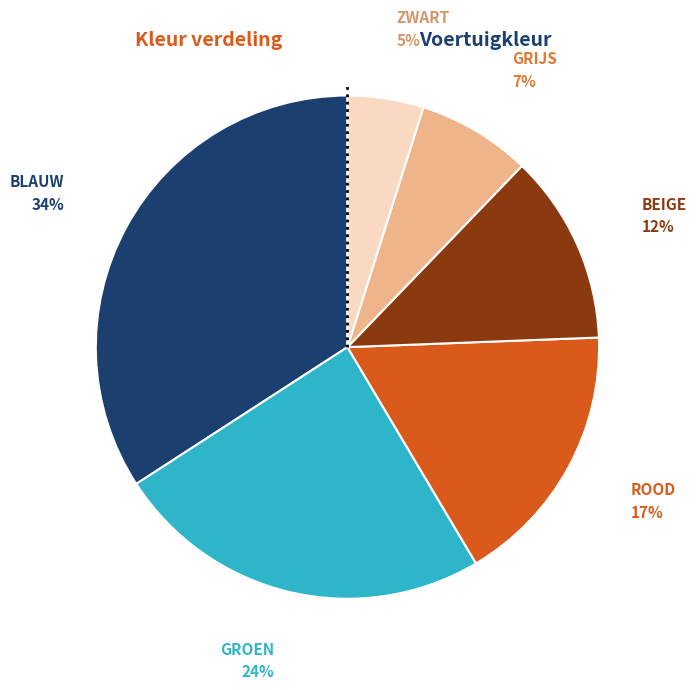

Combined, do GROEN and ZWART account for over 50%?

No